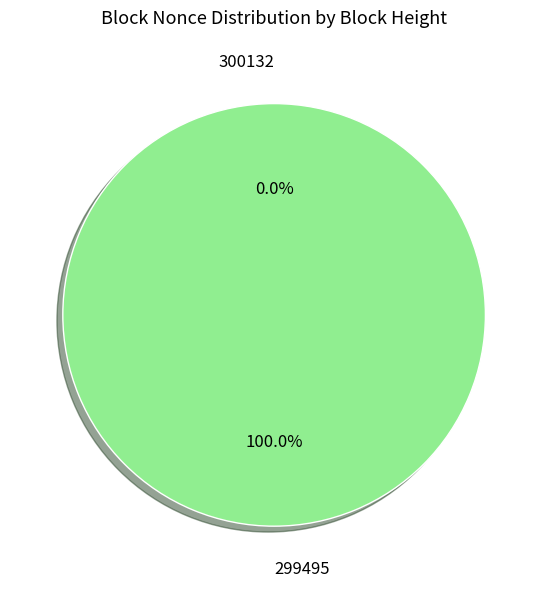

Is it true that 299495 is 100% of the pie?

True